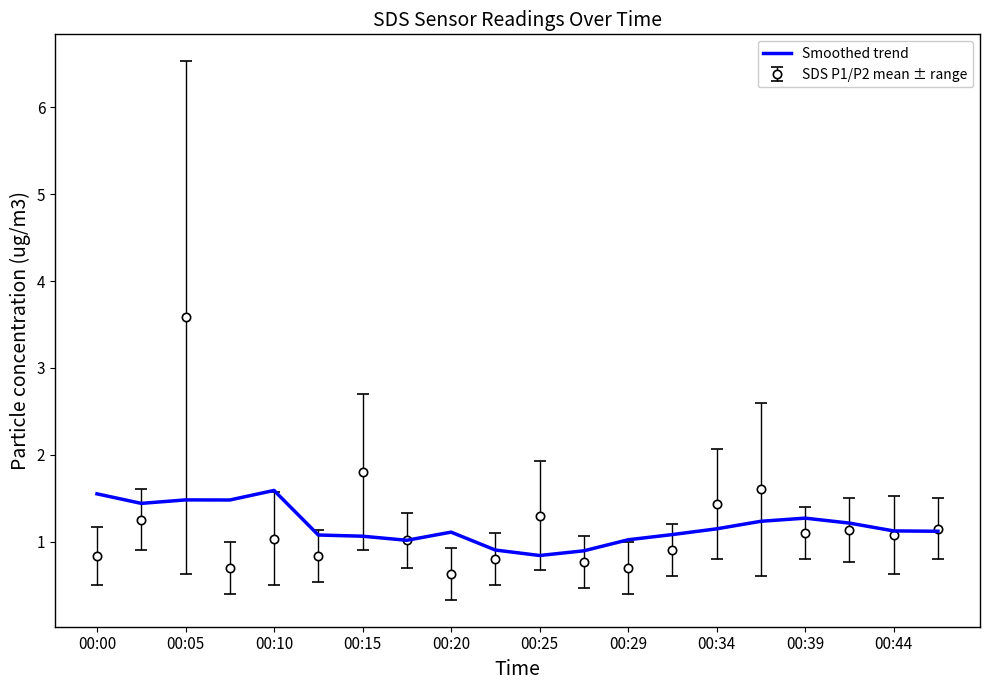

Rank the series by their maximum value, from highest to lowest.

SDS P1/P2 mean ± range, Smoothed trend